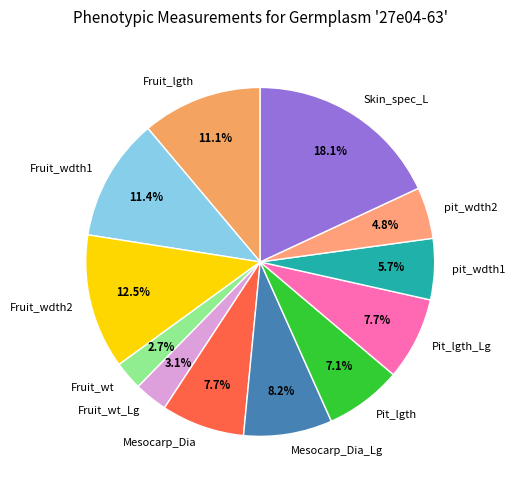

What percentage is the Pit_lgth_Lg slice, to the nearest percent?

8%